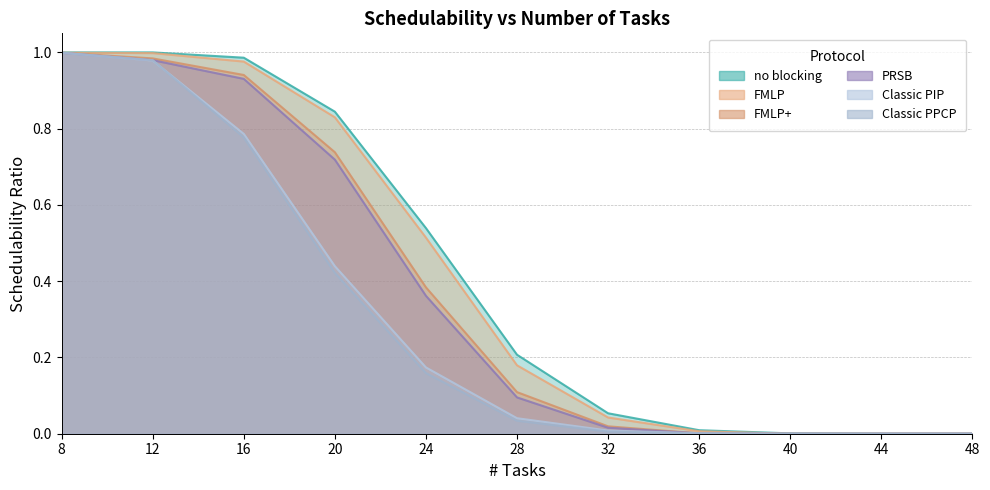

What is the sum of all no blocking values?

4.6